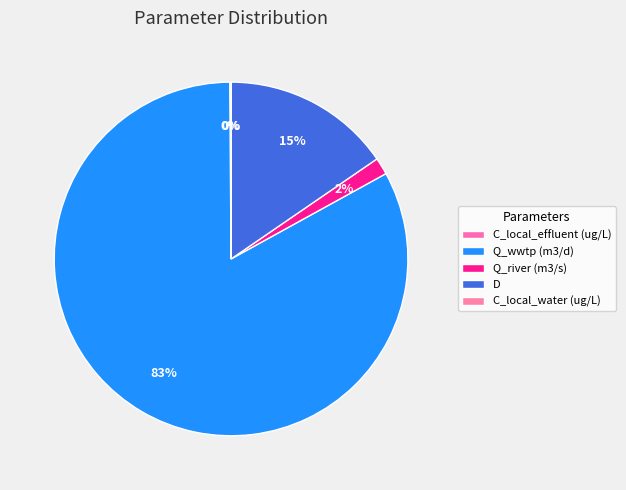

Combined, do D and Q_river (m3/s) account for over 50%?

No